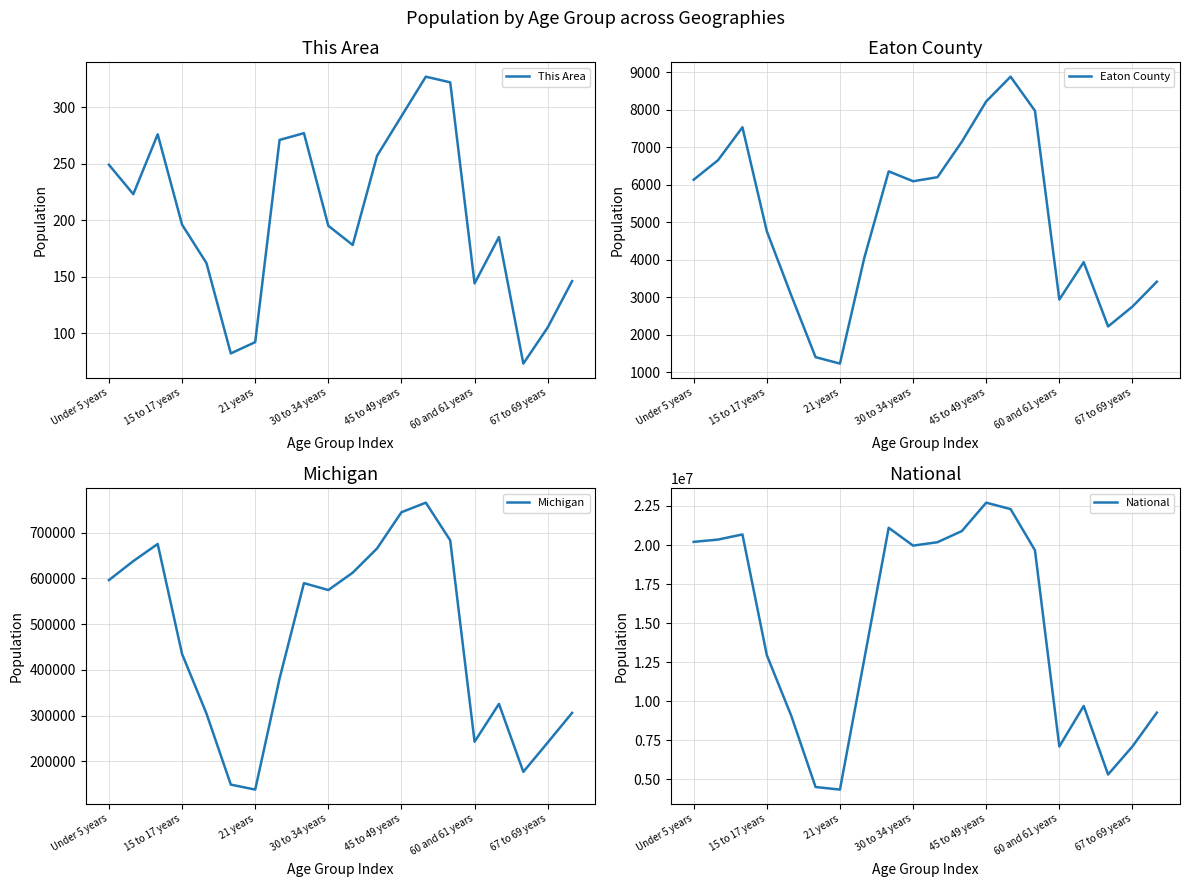

True or false: Michigan and Eaton County cross at least once.

False